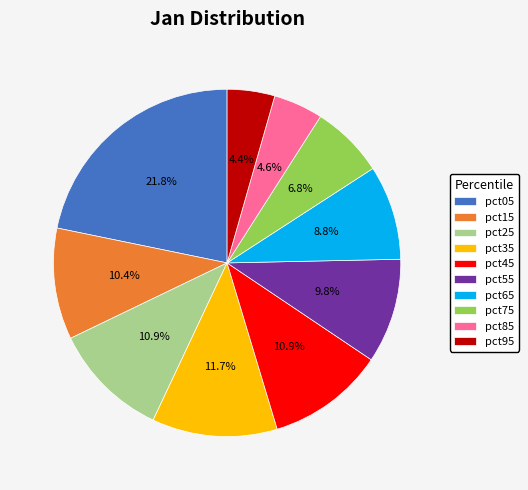

Does any single category account for the majority?

No